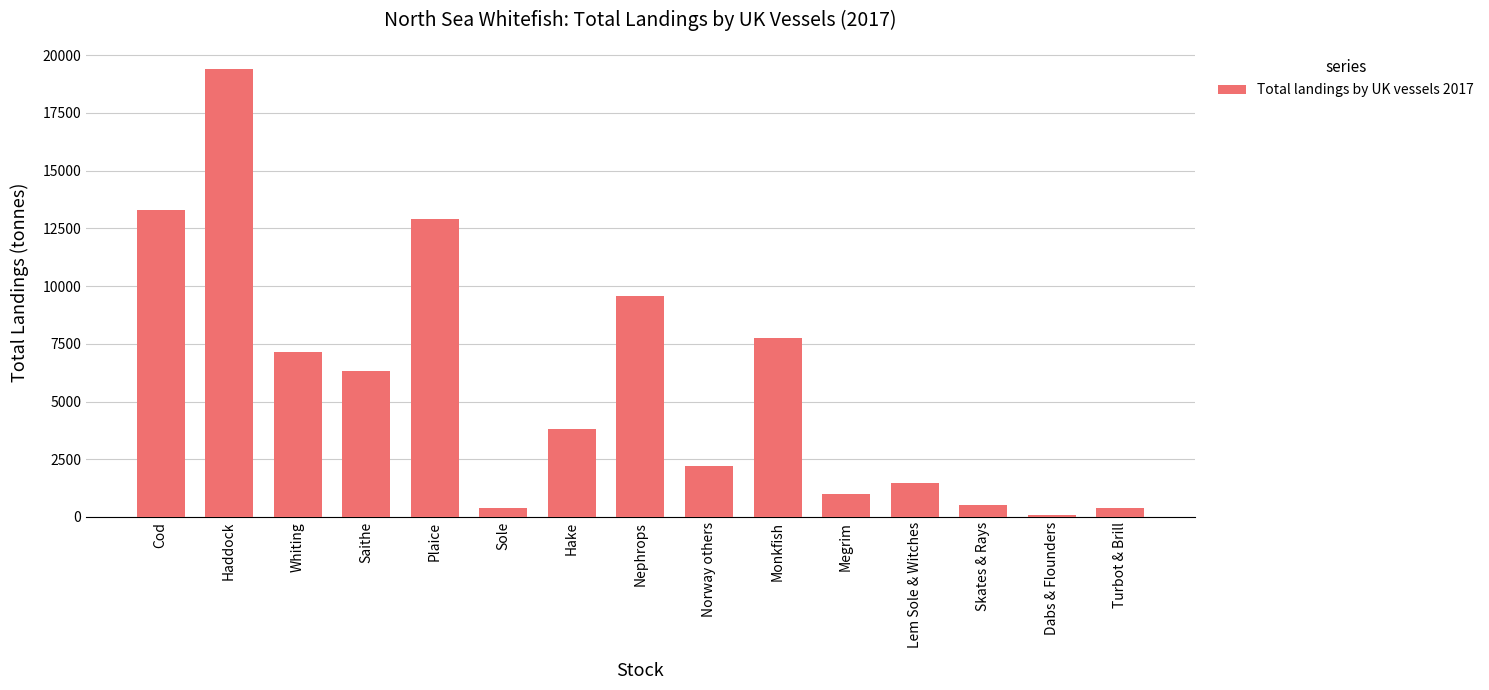

Between Skates & Rays and Hake, which is larger?

Hake